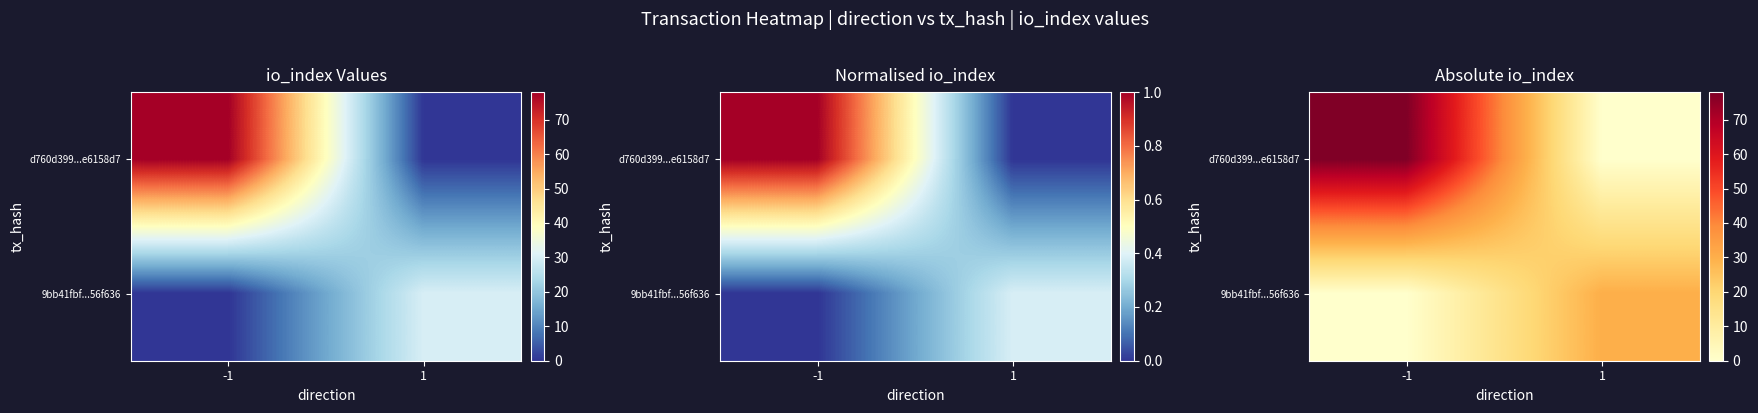

Rank the series by their average value, from highest to lowest.

d760d399...e6158d7, 9bb41fbf...56f636